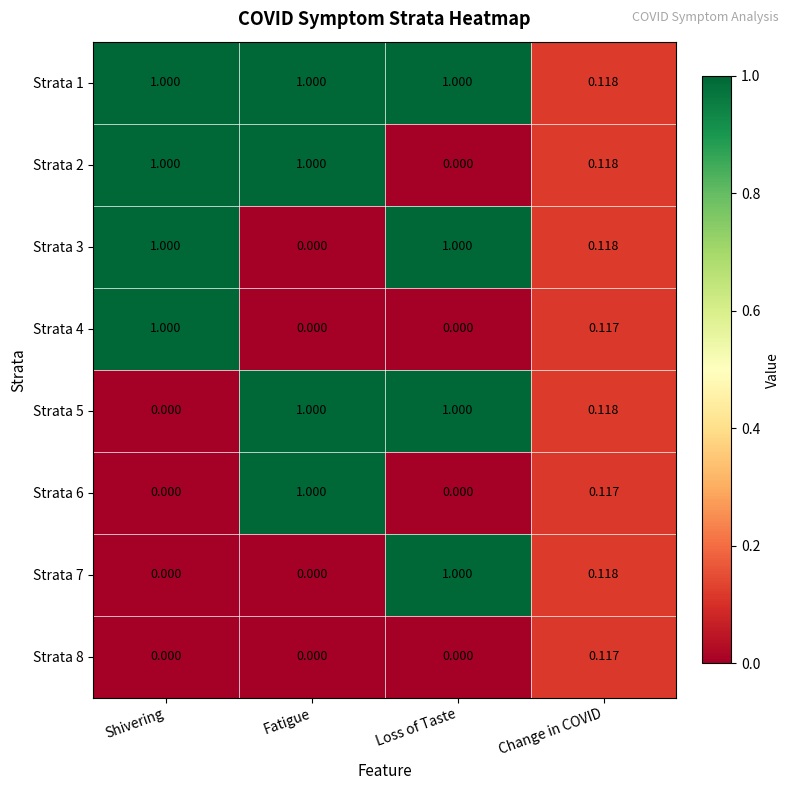

Is the value of Strata 4 at Change in COVID greater than the value of Strata 7 at Loss of Taste?

No